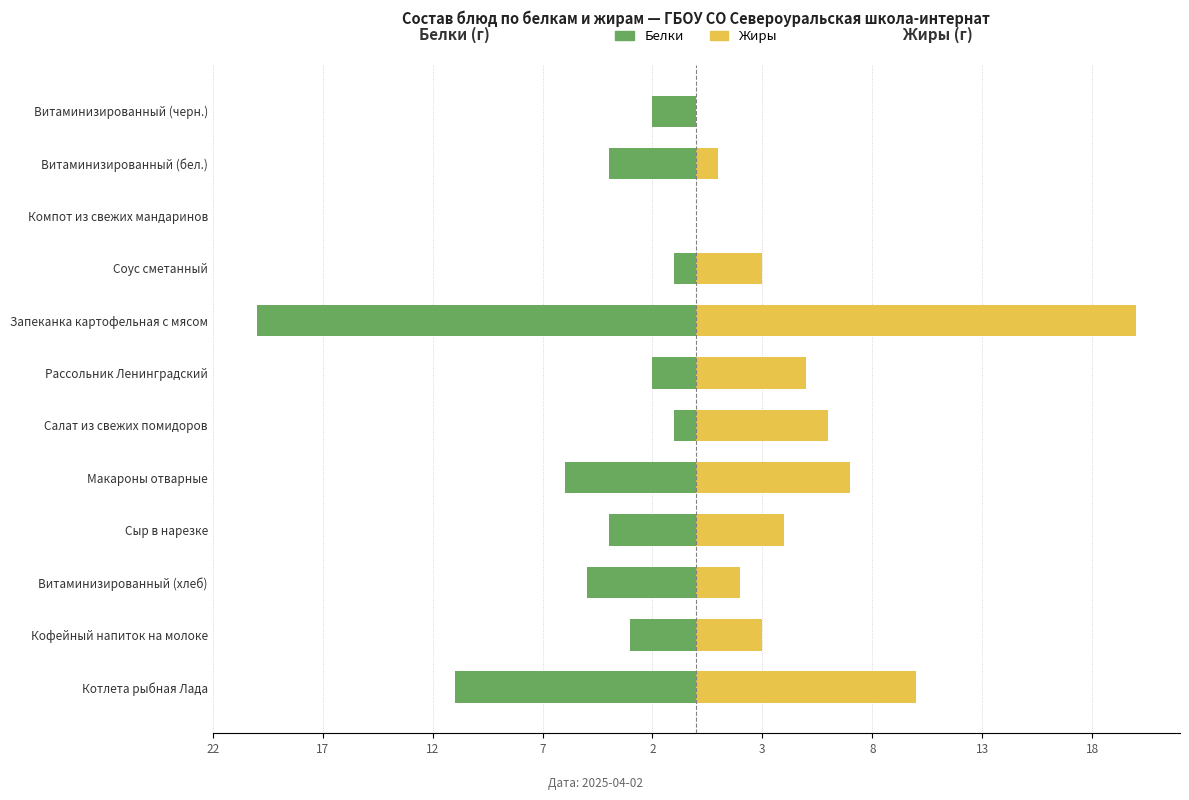

What are all the series names shown in the legend?

Белки, Жиры